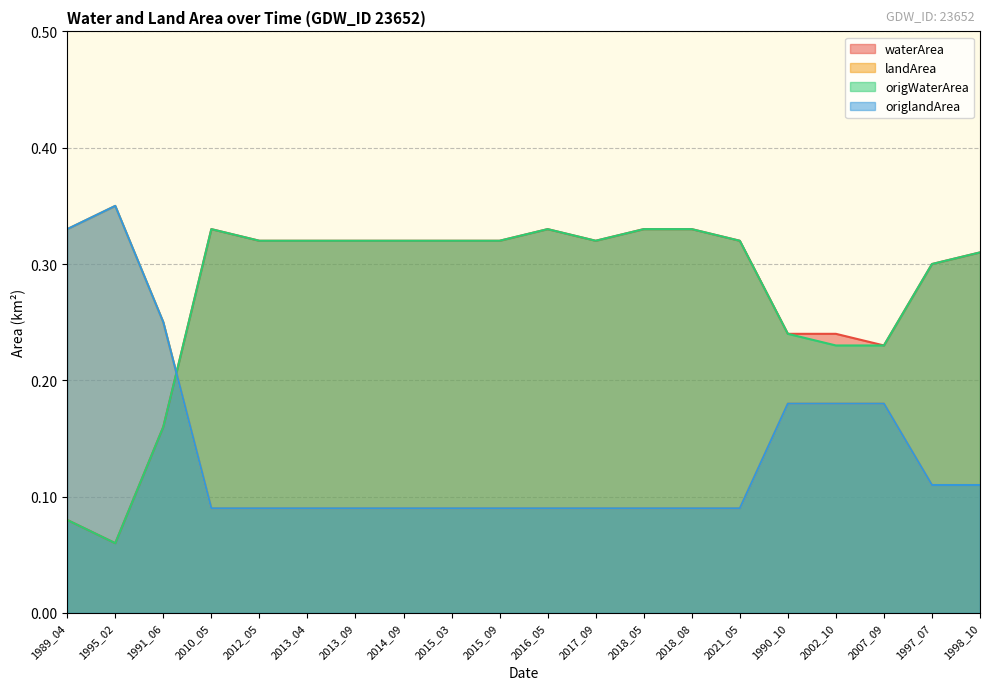

The waterArea series shows 0.1 at 2007_09. True or false?

False